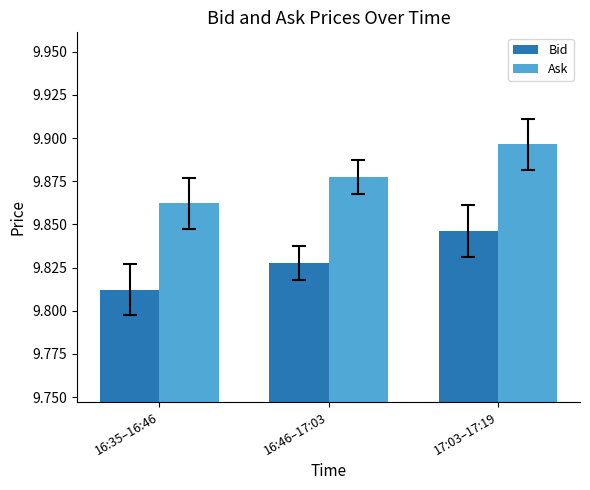

Is it true that Ask equals 5.0 at 16:35–16:46?

False